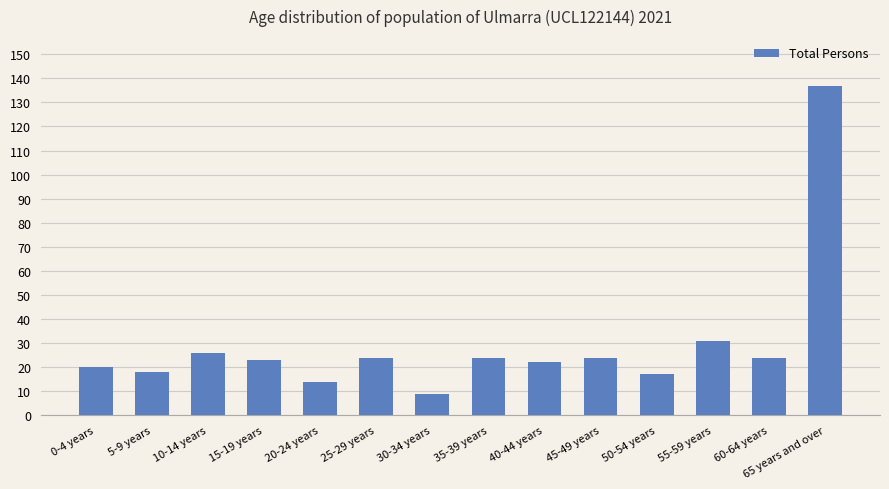

What is the difference between the second highest and second lowest values?

17